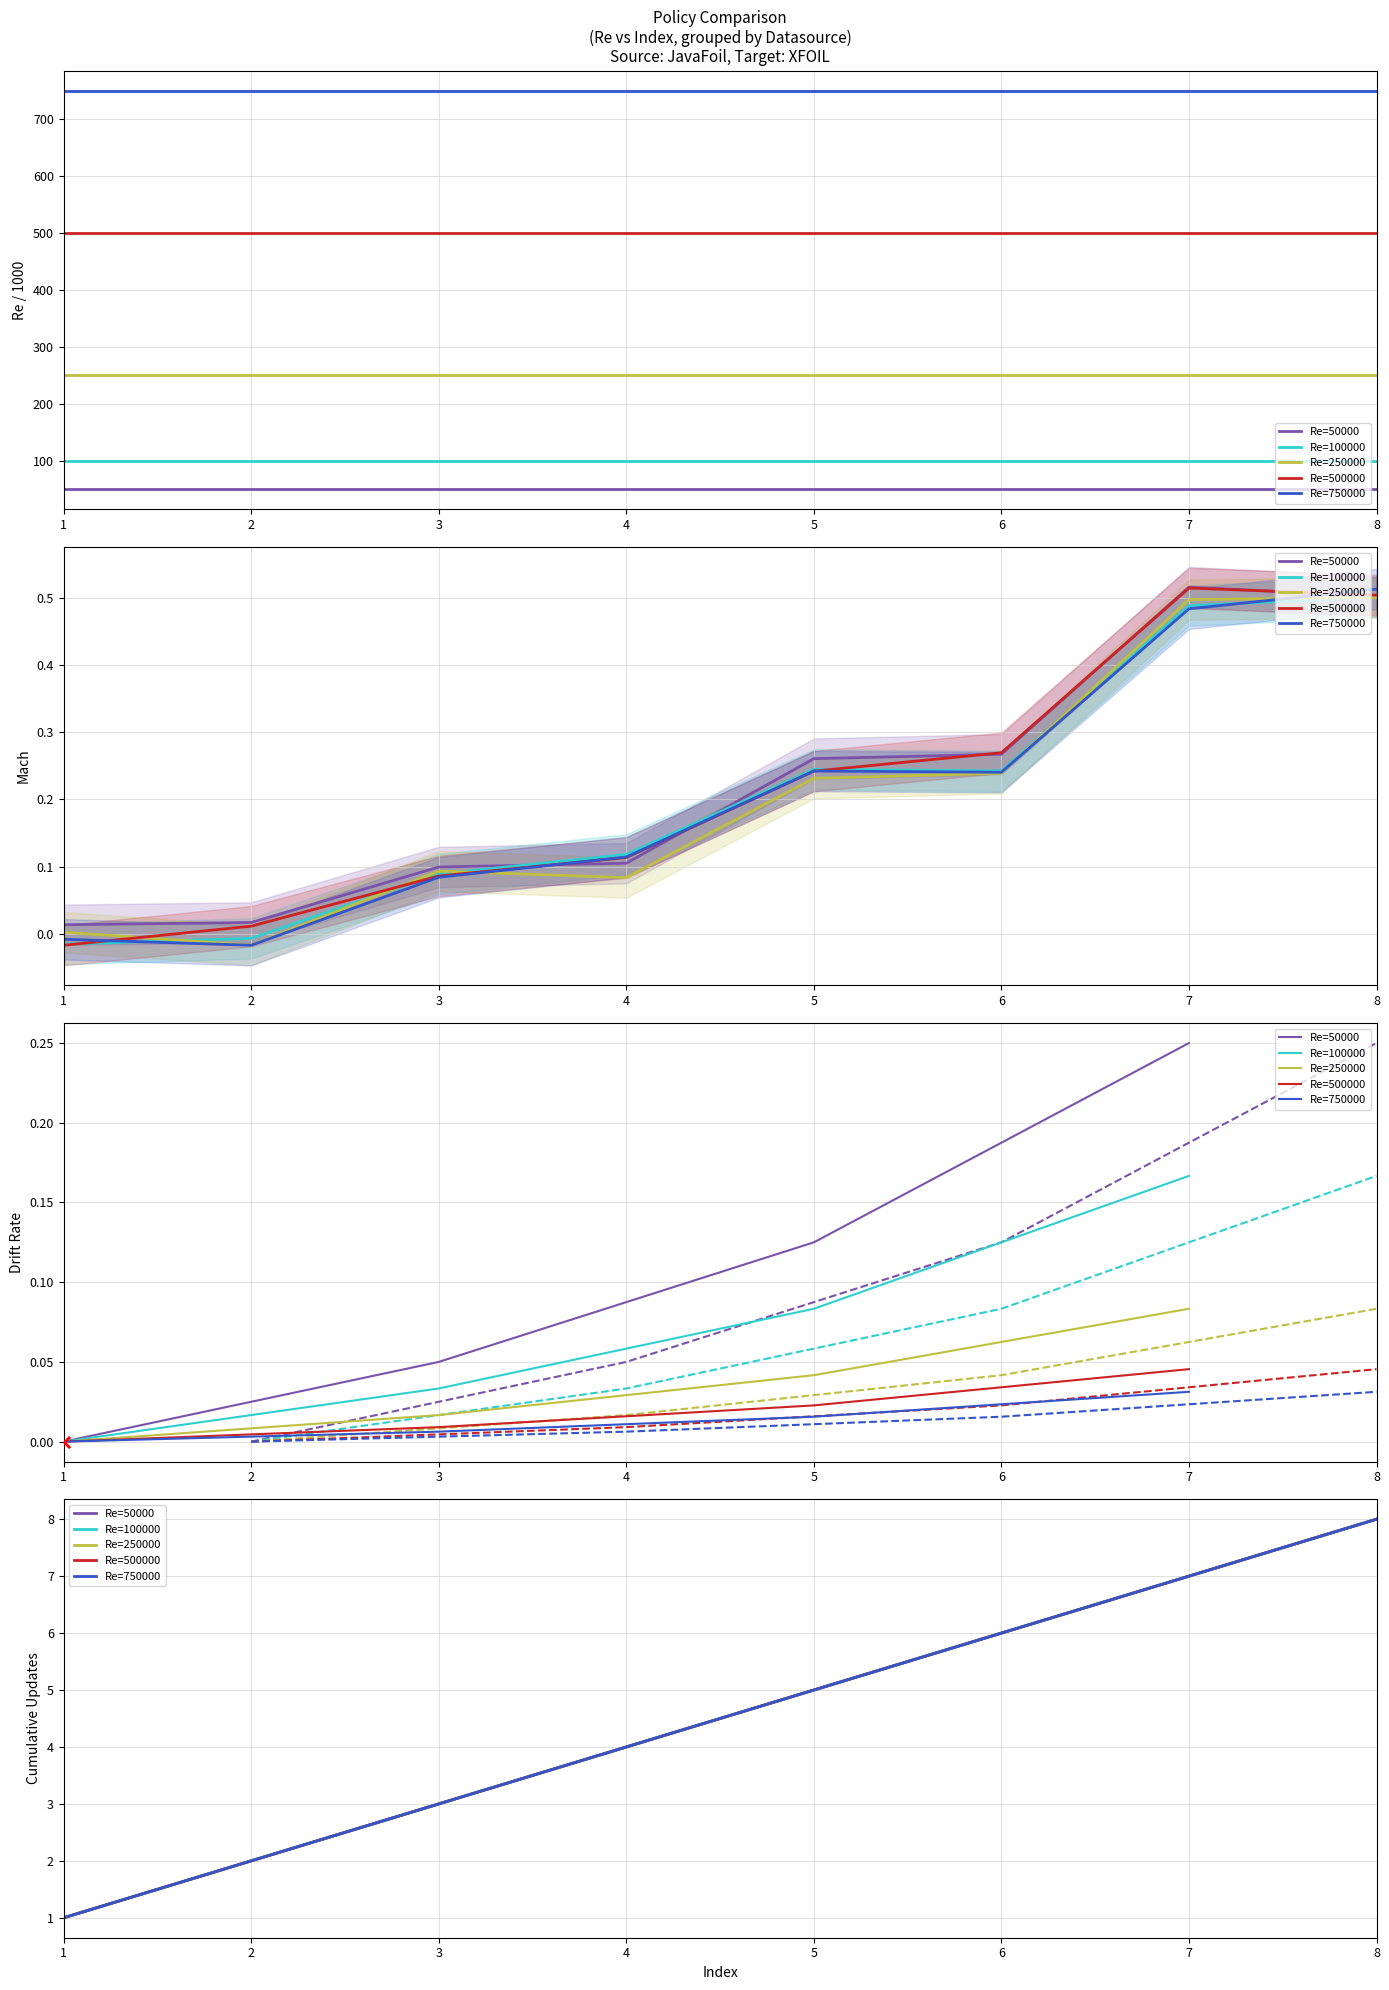

At which category is the sum across all series the highest?

8